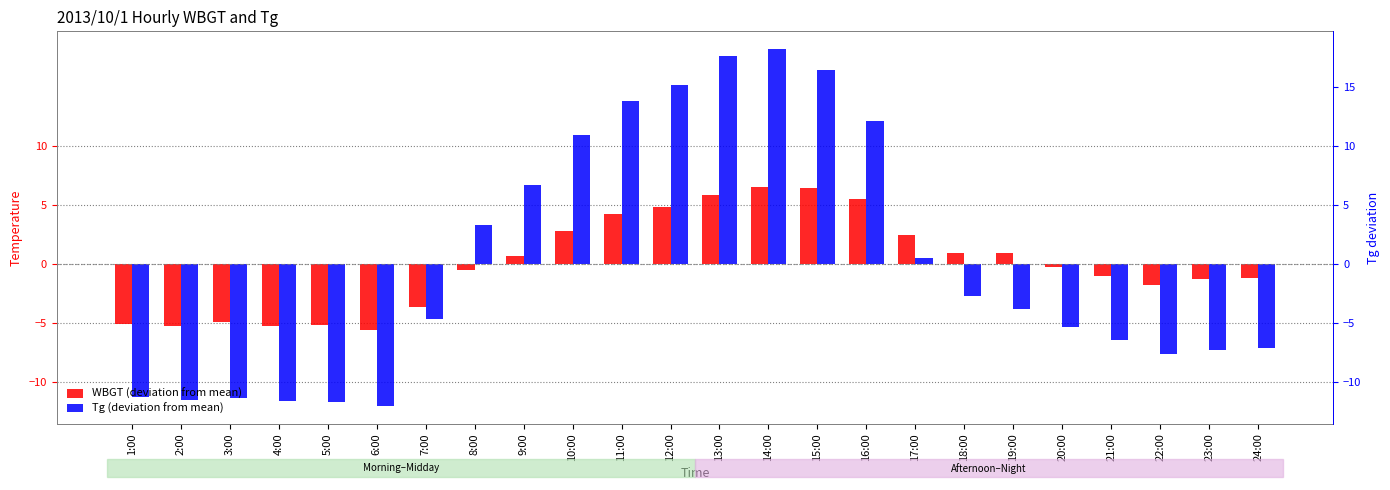

What is the difference between the highest and lowest values at 22:00?

5.8